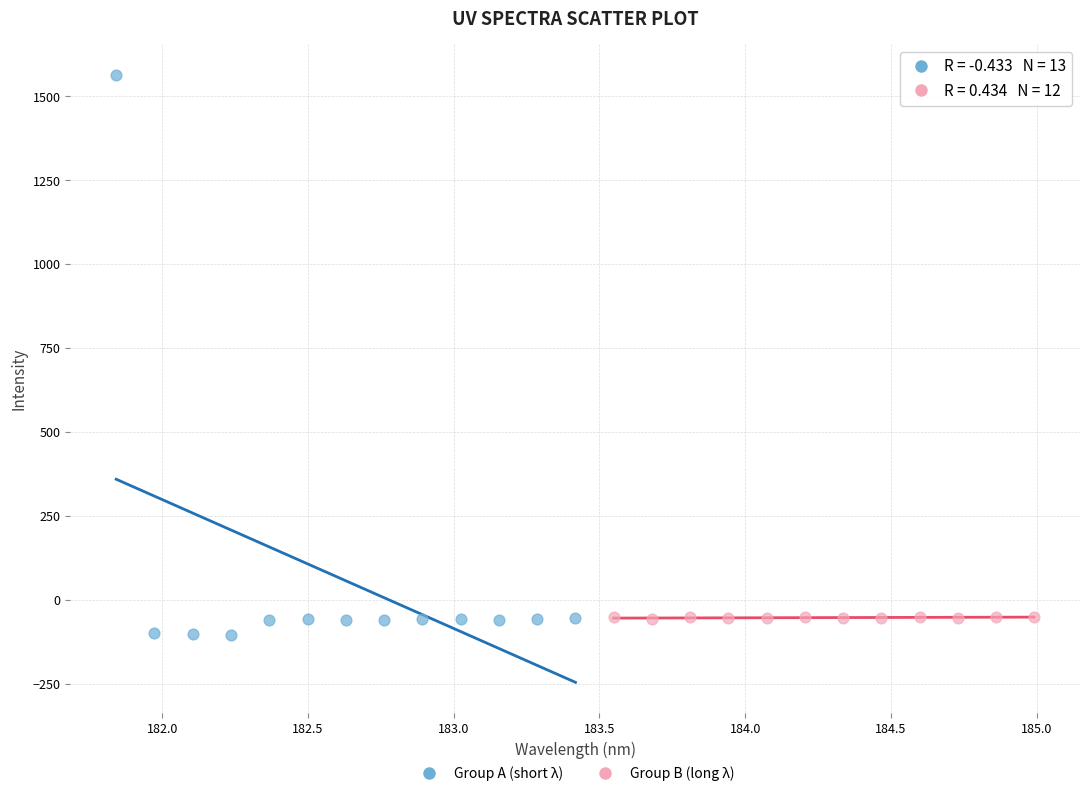

Which series reaches the maximum Y coordinate?

Group A (short λ)